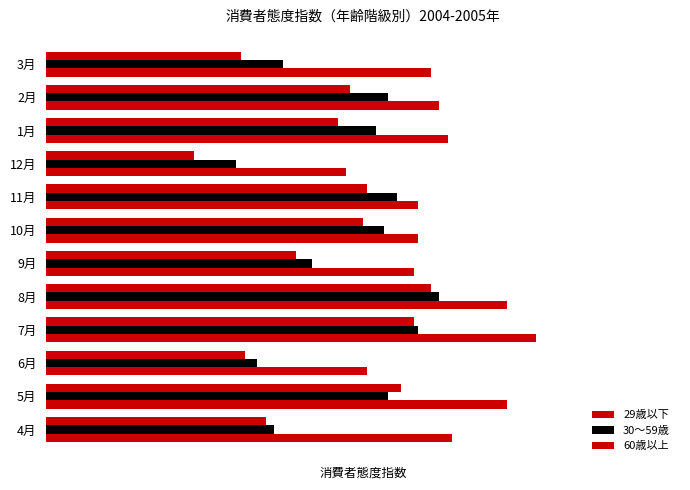

What is the difference between the maximum and minimum values in the 30〜59歳 series?

4.8